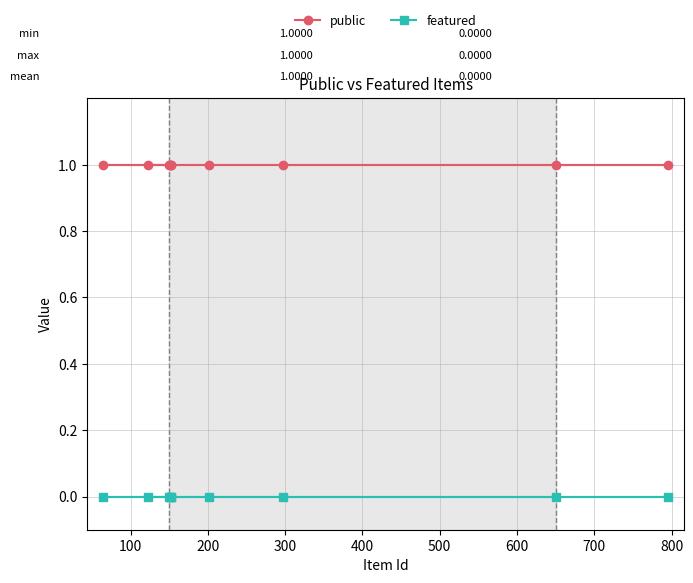

List the series in order of their peak value, lowest first.

featured, public